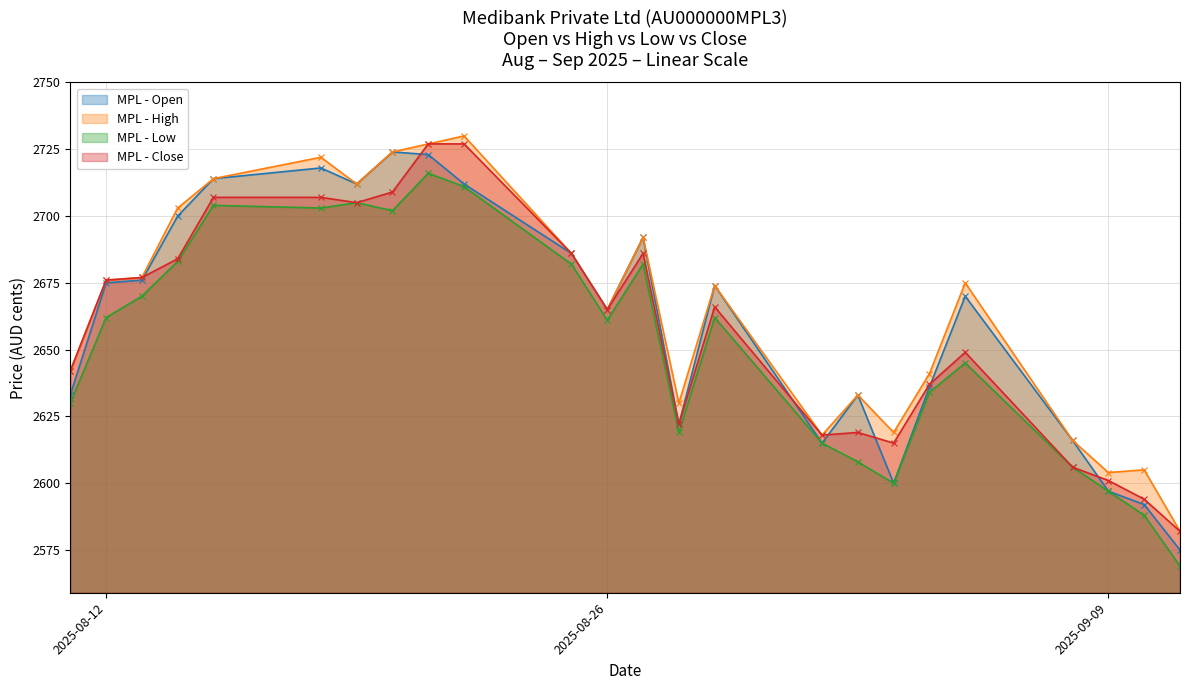

In Close, how many points are lower than both neighbors (excluding endpoints)?

5